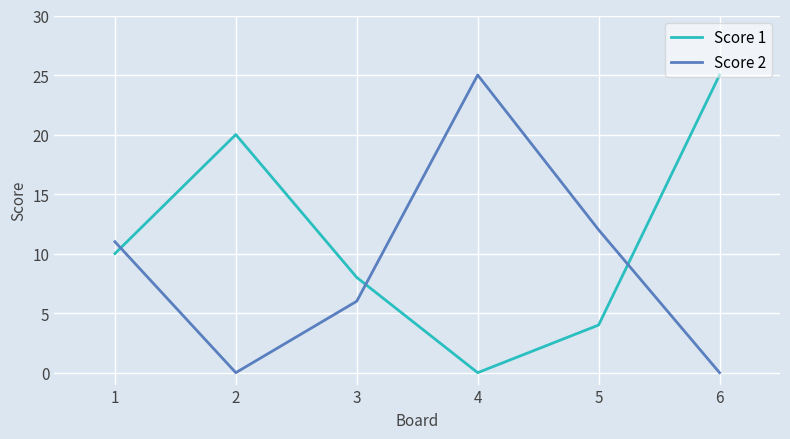

Reading right to left, list all the values displayed in this chart.

Score 1: 25	4	0	8	20	10
Score 2: 0	12	25	6	0	11